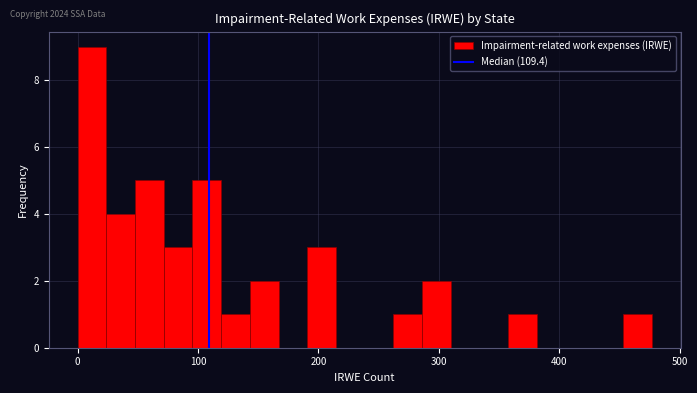

Read against the x-axis, roughly where is the centre of the tallest bar?

10